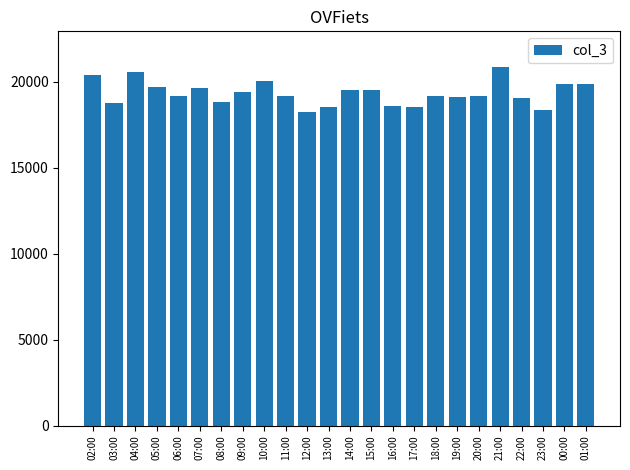

Does the chart contain any negative values?

No